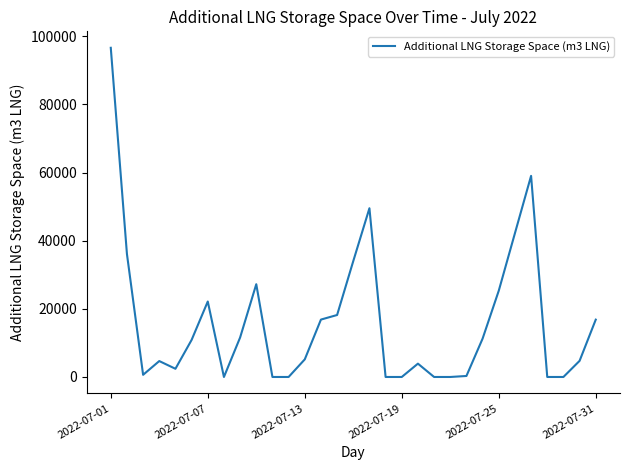

What is the greatest value displayed?

96613